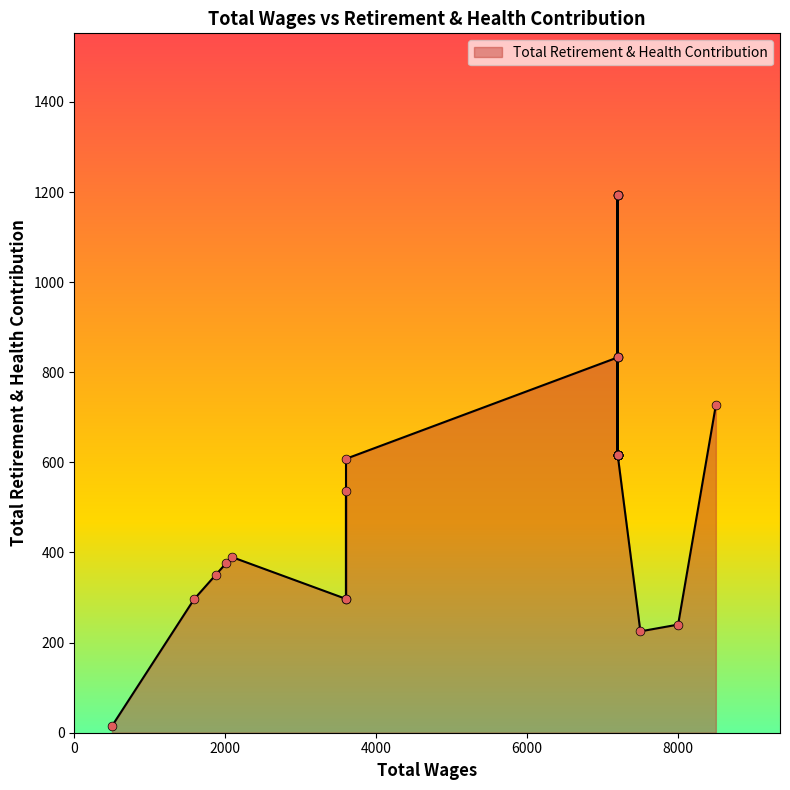

Between 3600.0 and 7200.0, which is larger?

7200.0